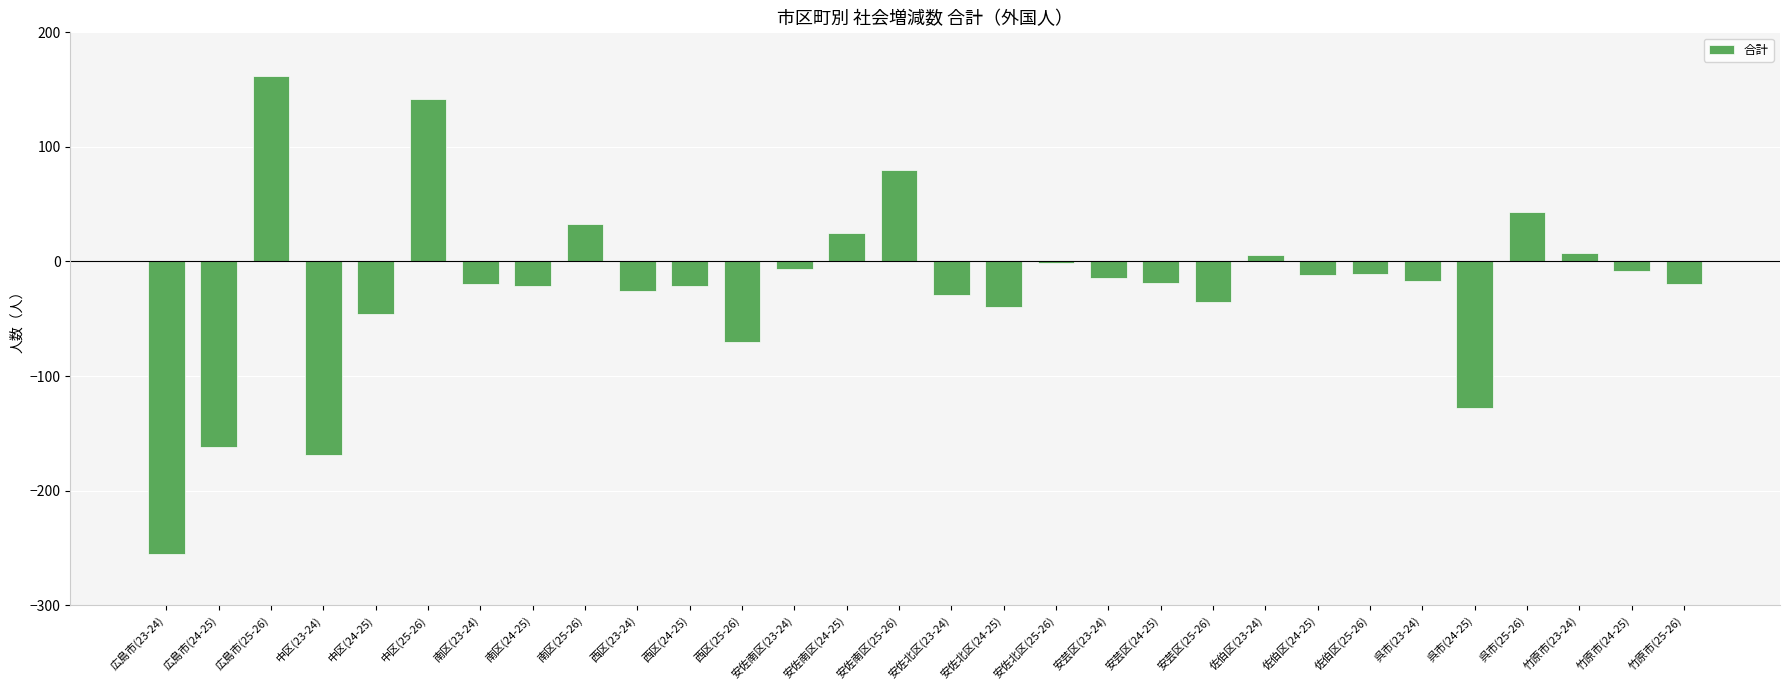

What is the maximum value shown in the chart?

162